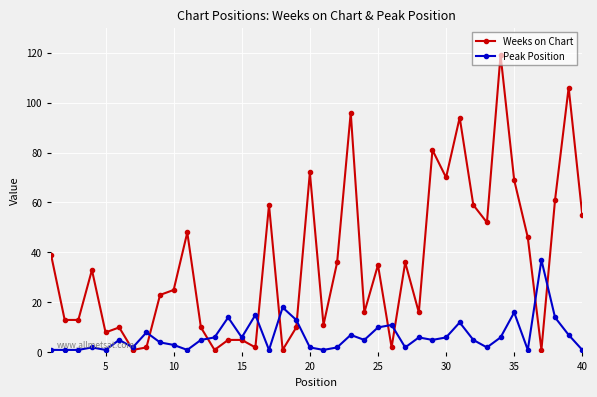

What is the minimum value shown in the chart?

1